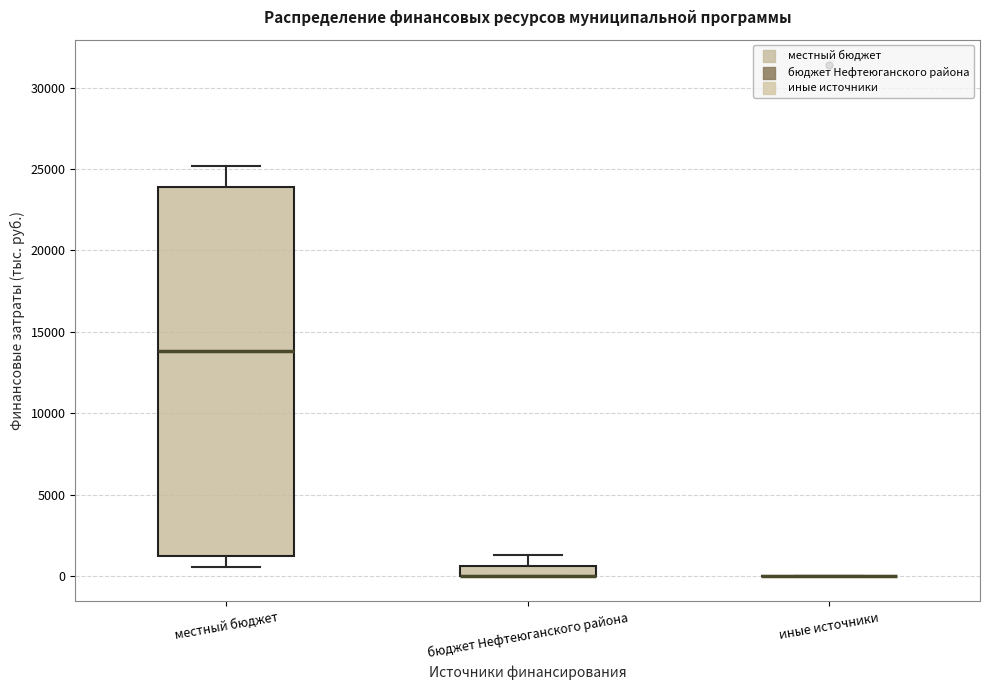

Where is the lower edge of the box for местный бюджет on the y-axis? The values are not printed on the chart, so give them approximately, as read against the axis.

1000